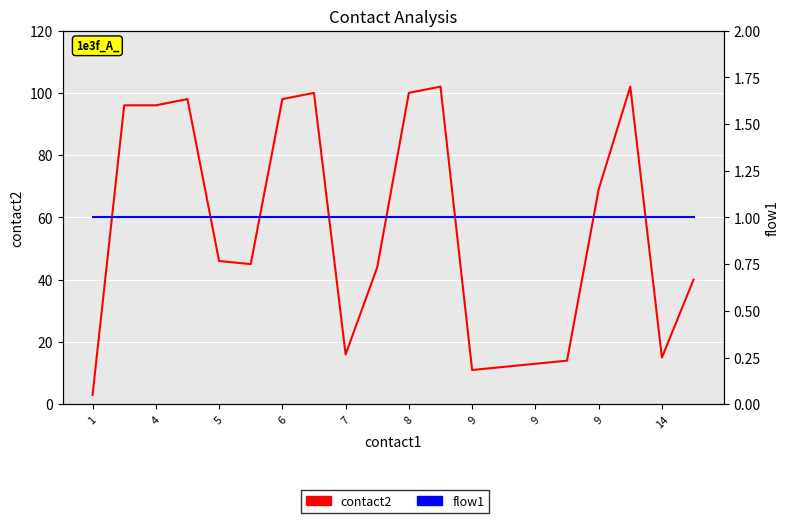

True or false: flow1 and contact2 cross at least once.

False